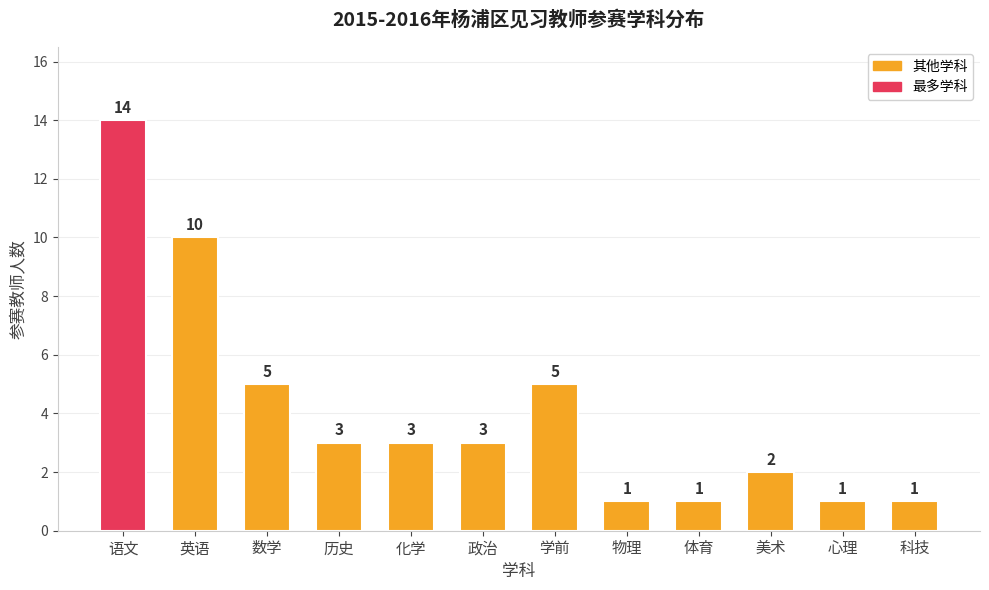

Are the bars horizontal?

No